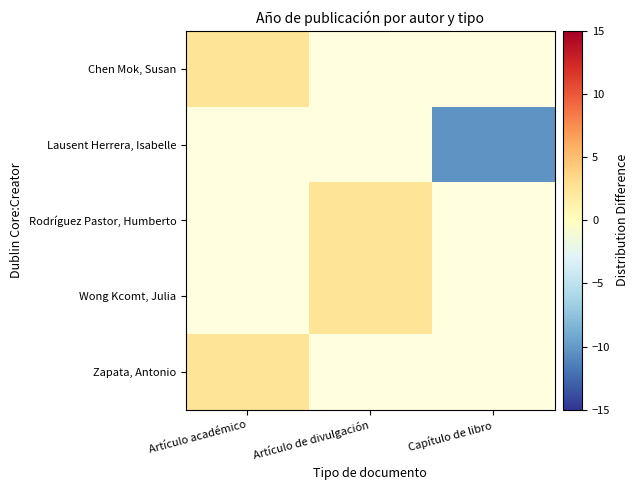

List the labels in order of Zapata, Antonio value, largest first.

Artículo académico, Artículo de divulgación, Capítulo de libro